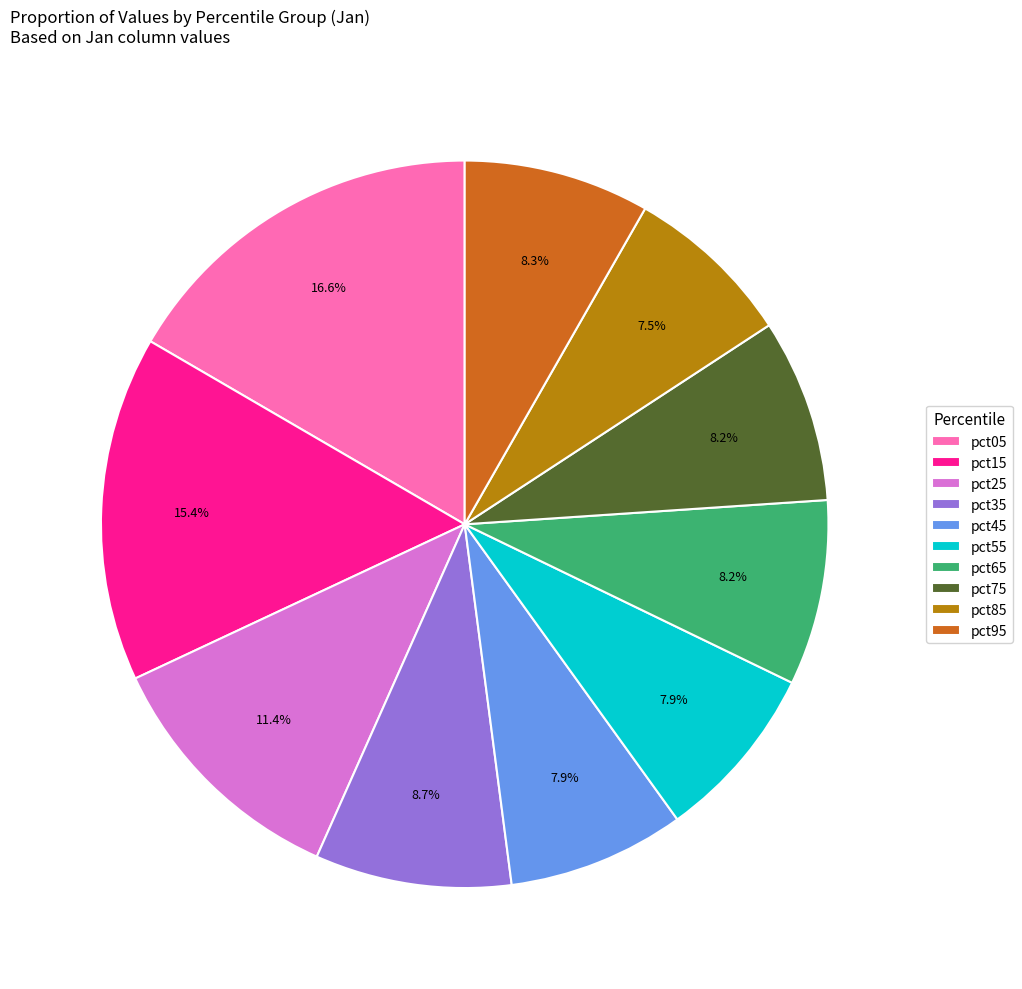

Does any single category account for the majority?

No